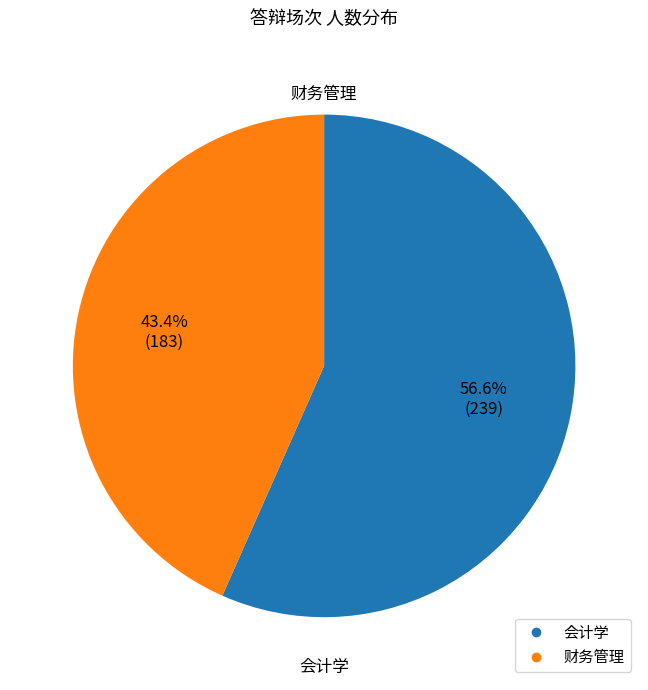

Is there a majority slice in this chart?

Yes